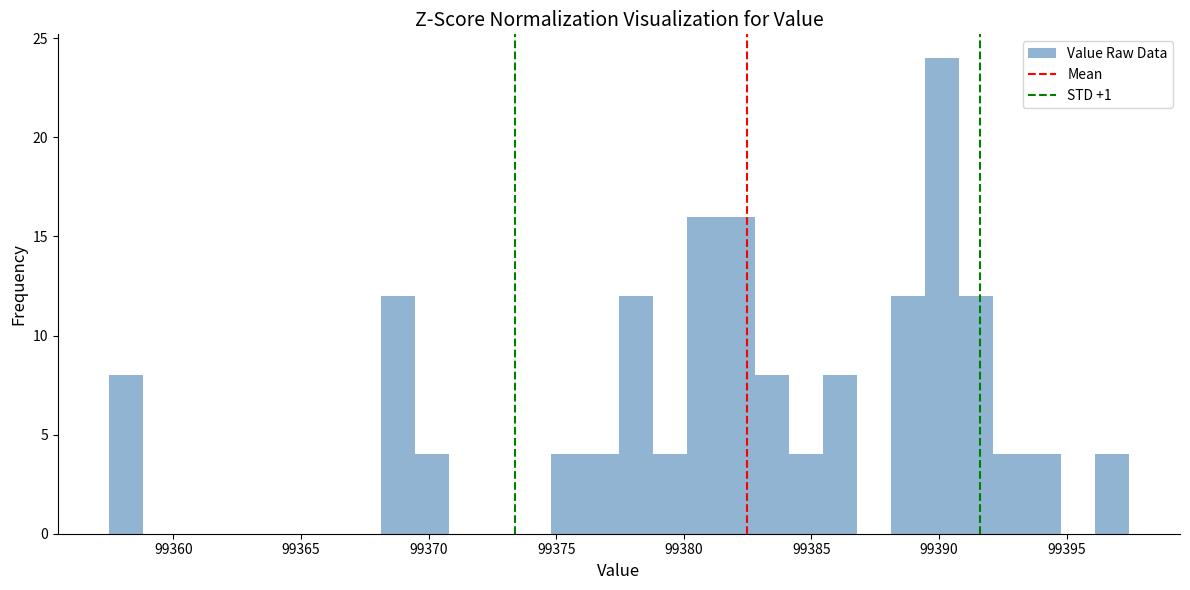

Around what value on the x-axis is the tallest bar? Give the approximate position of its centre, as read against the axis.

99390.0